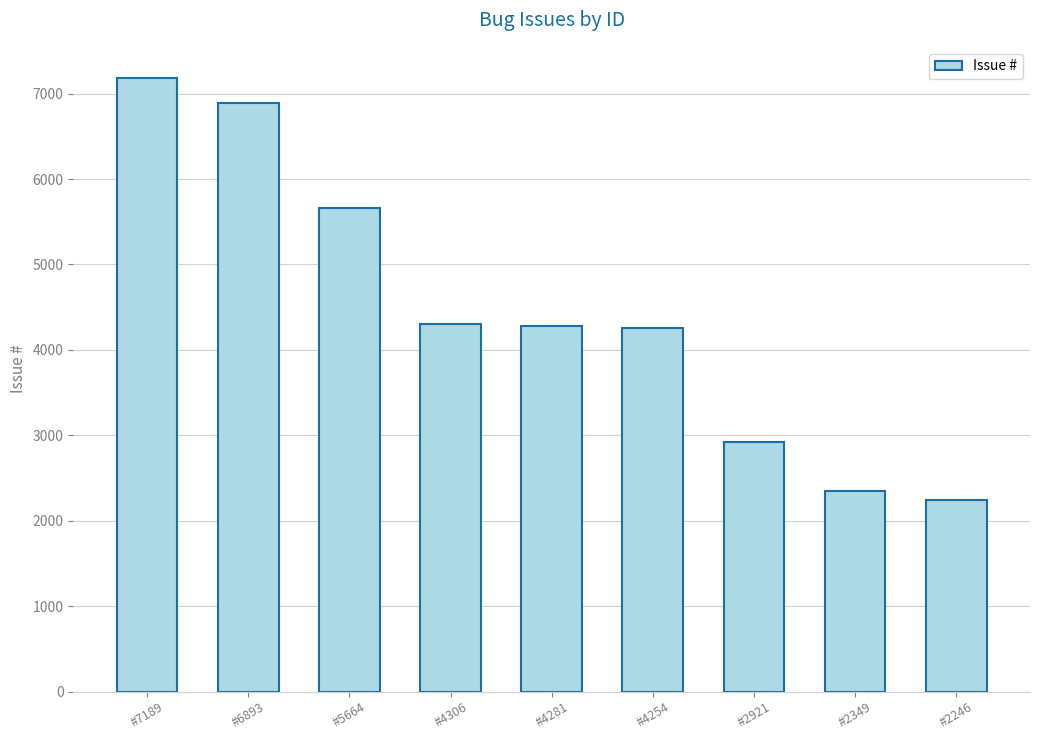

What is the sum of all values?

40103